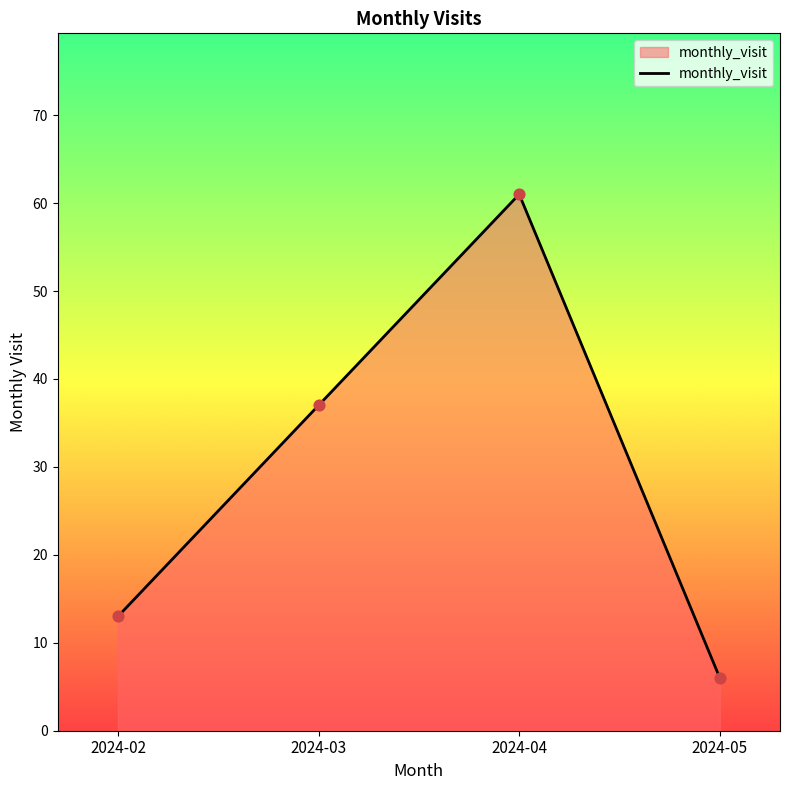

What is the change in value from 2024-02 to 2024-04?

+48